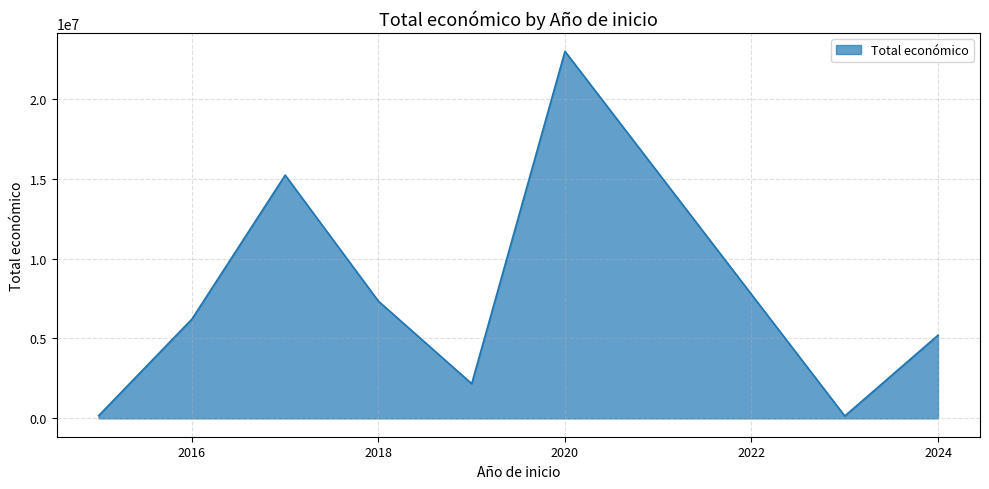

What is the minimum value shown in the chart?

150000